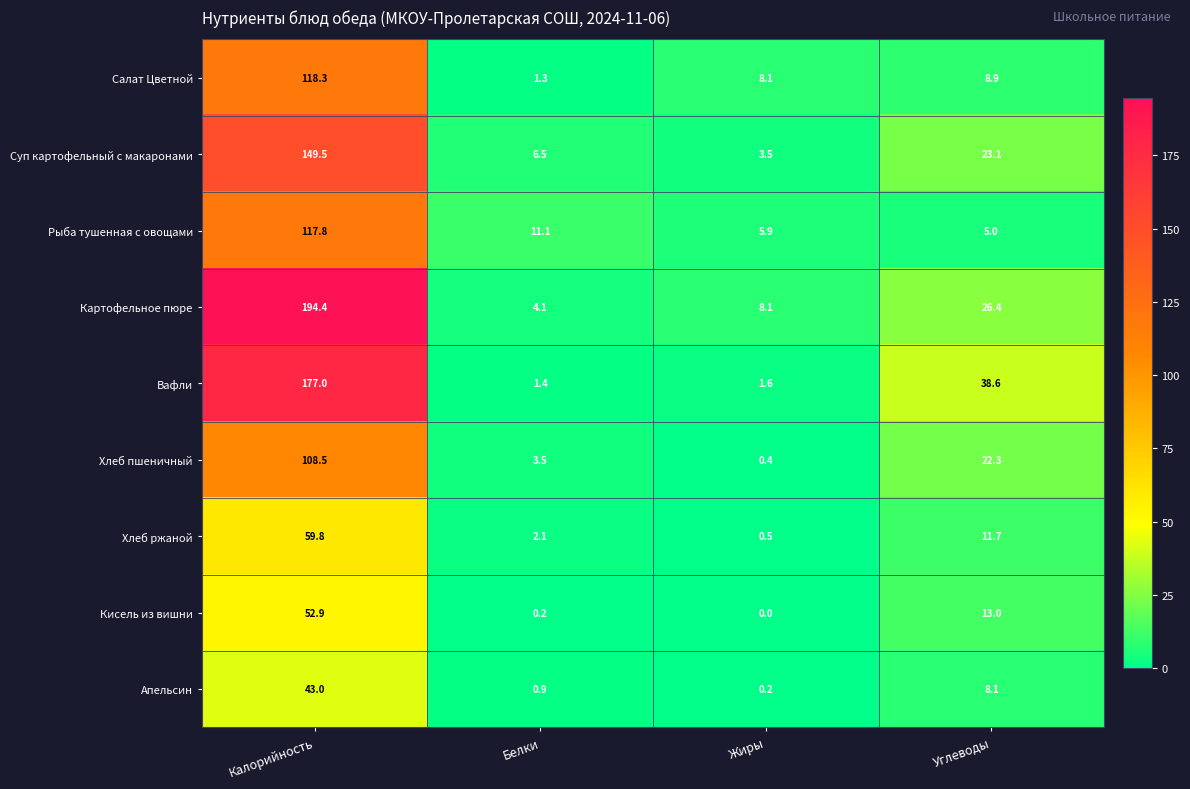

How many data points does each series have?

4